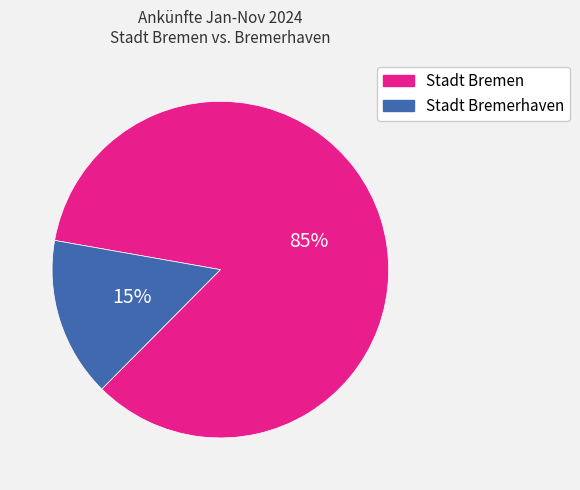

Is it true that Stadt Bremen is 85% of the pie?

True